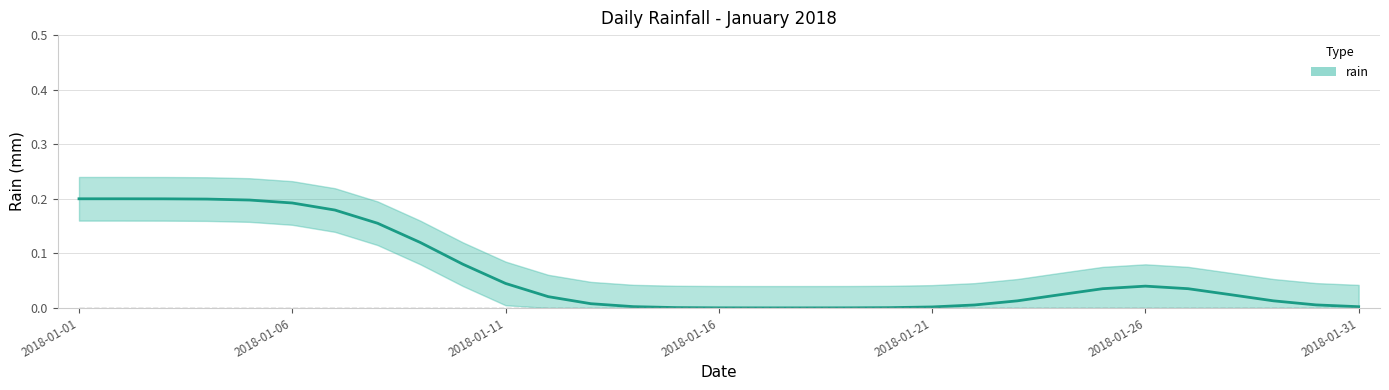

At which category does the data reach its first local peak?

2018-01-26